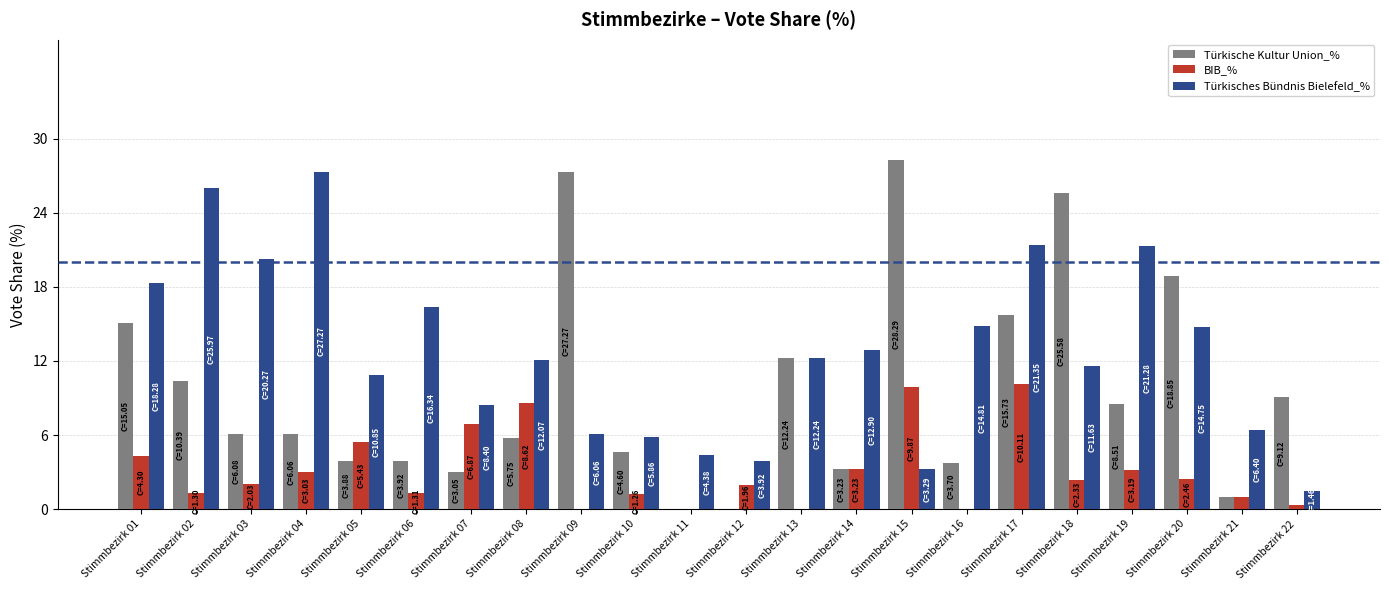

What is the highest value of the Türkisches Bündnis Bielefeld_% series?

27.3